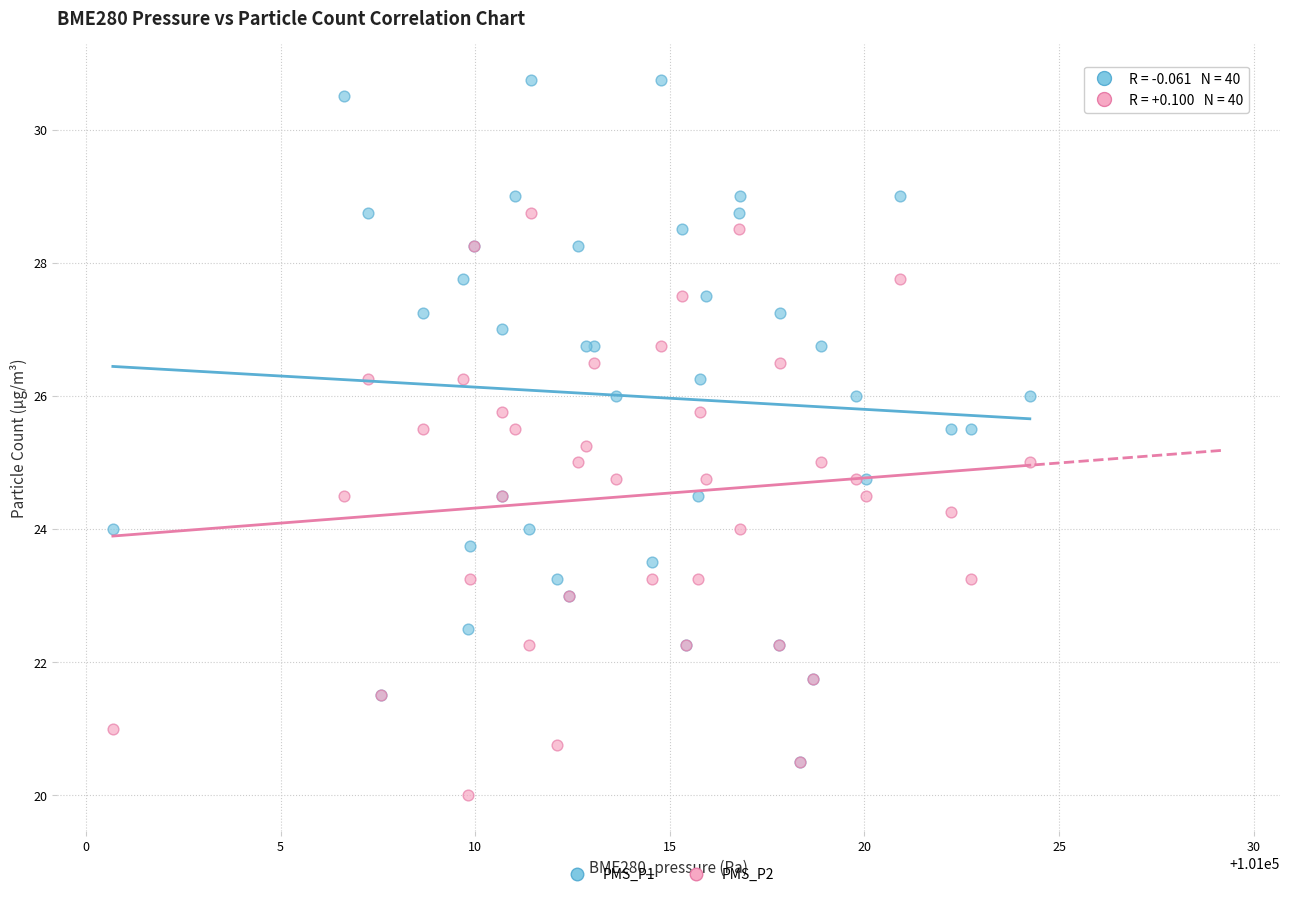

What are all the series names shown in the legend?

PMS_P1, PMS_P2